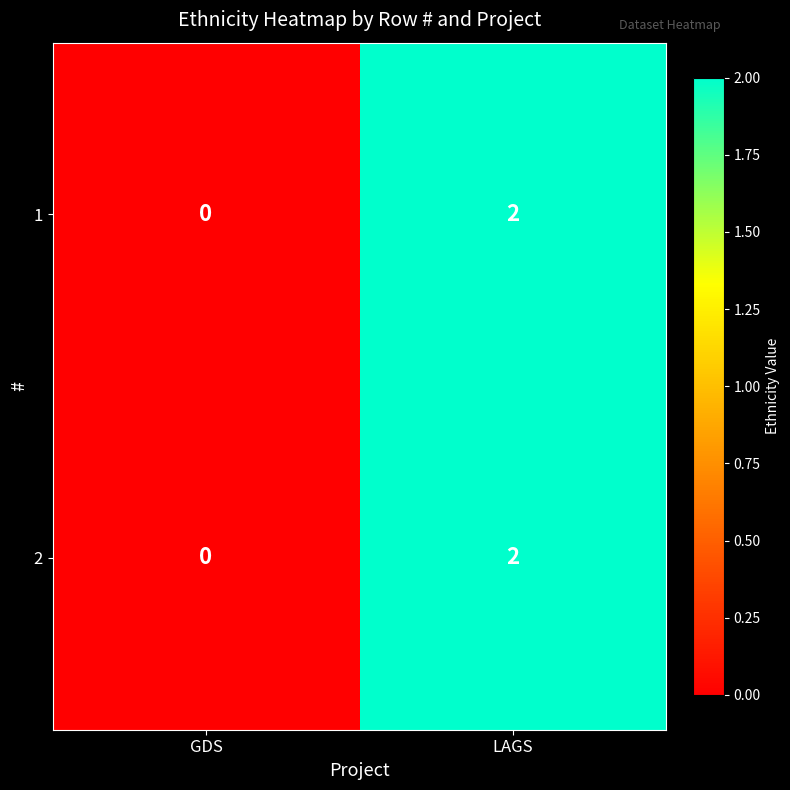

Reading left to right, list all the values displayed in this chart.

1: GDS=0	LAGS=2
2: GDS=0	LAGS=2